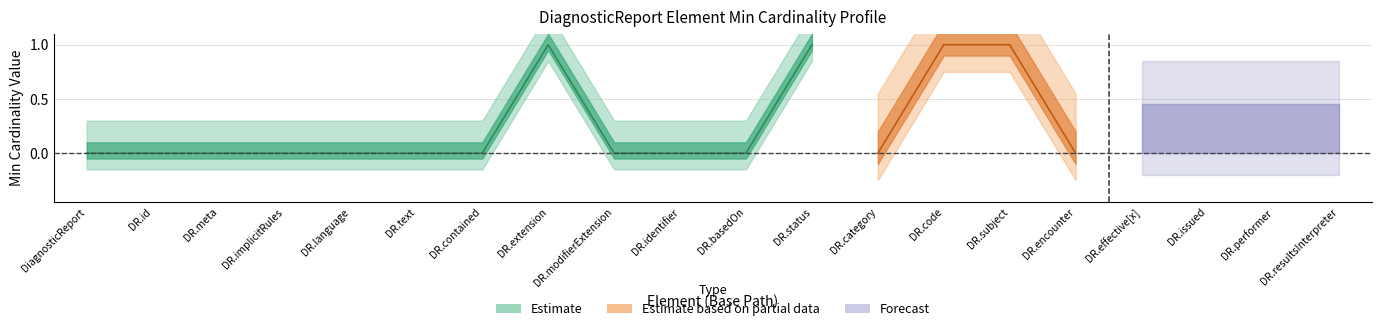

Which has a higher value, DiagnosticReport.language or DiagnosticReport?

DiagnosticReport.language